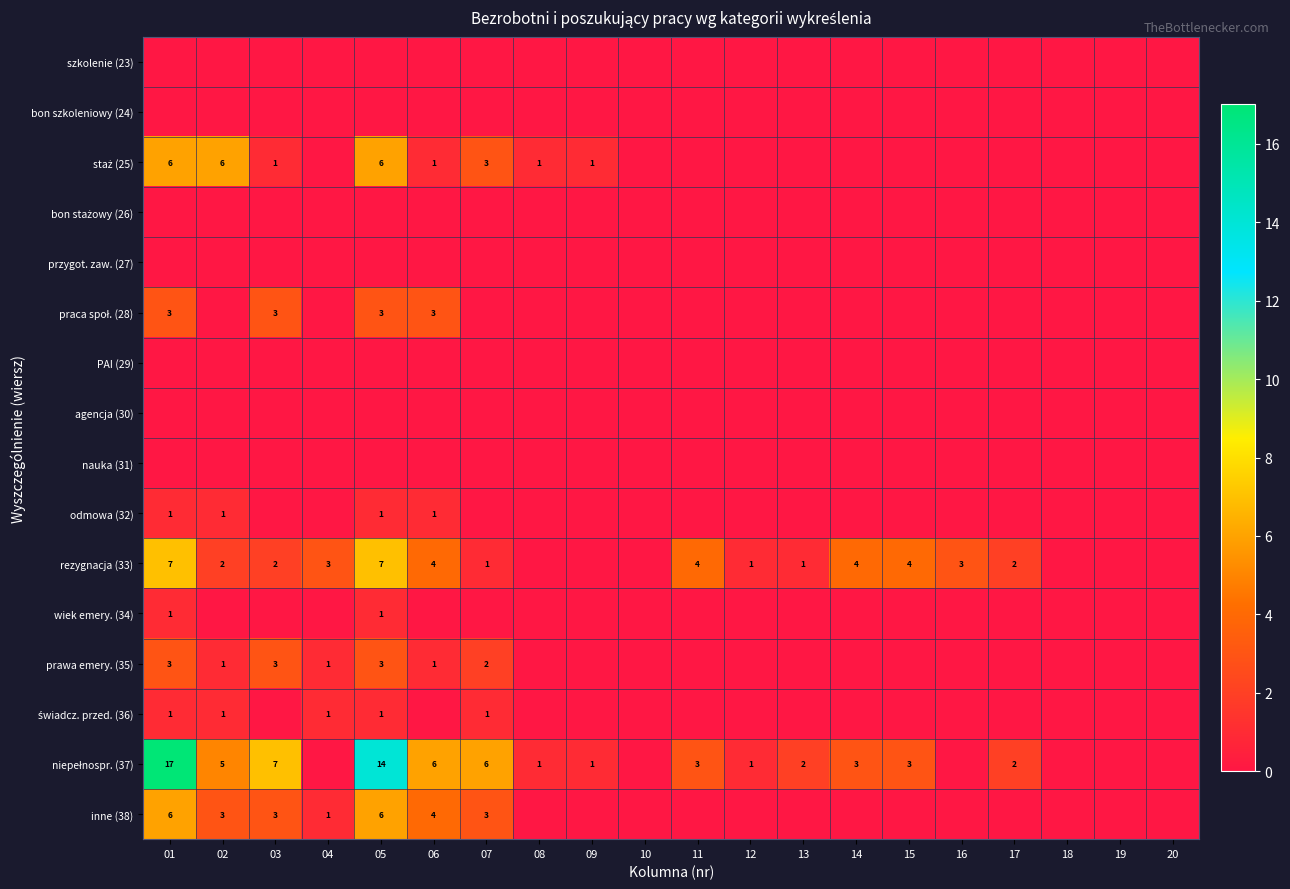

The prawa emery. (35) series shows 1 at 02. True or false?

True